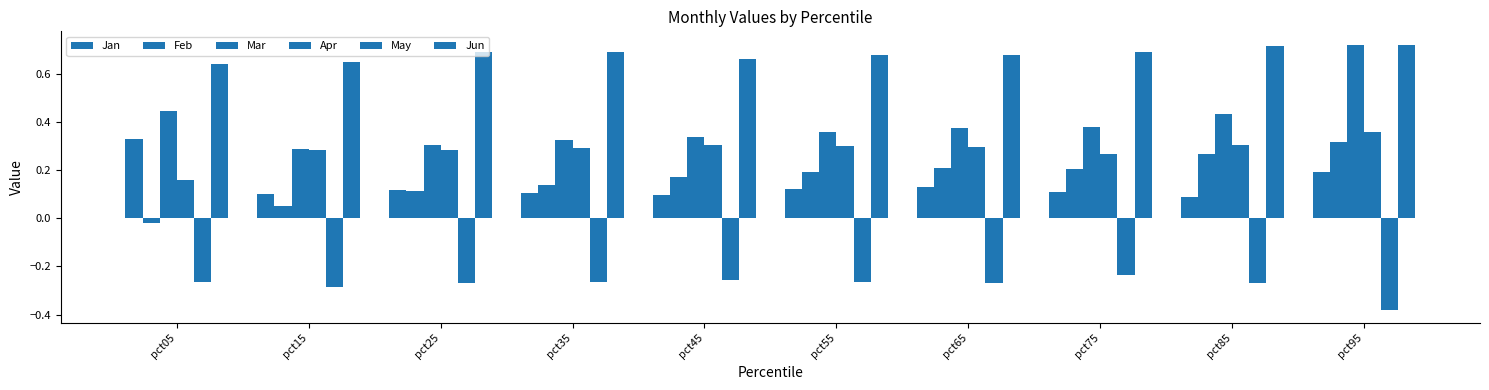

How many series are shown in this chart?

6